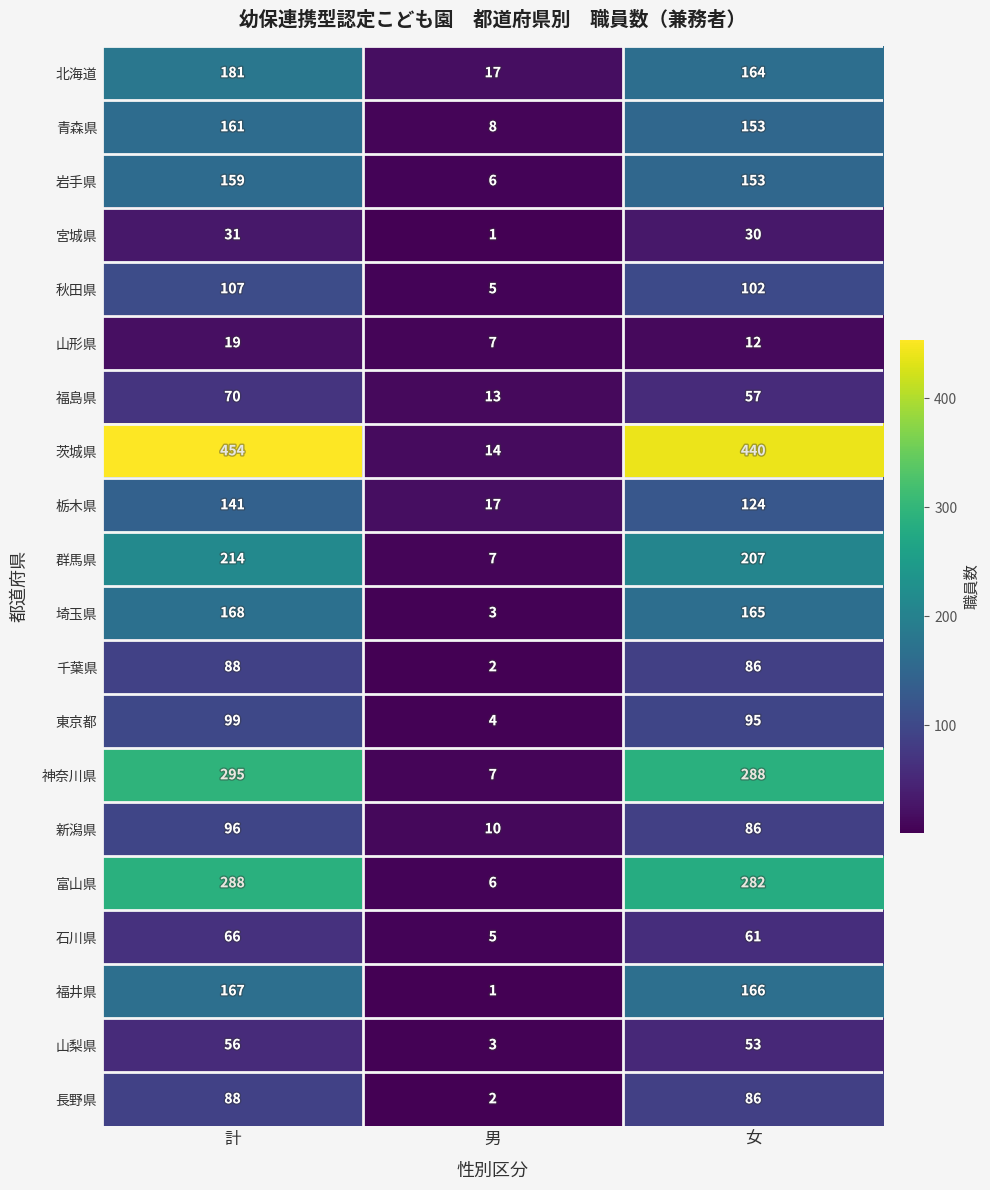

At which category is the sum across all series the highest?

計